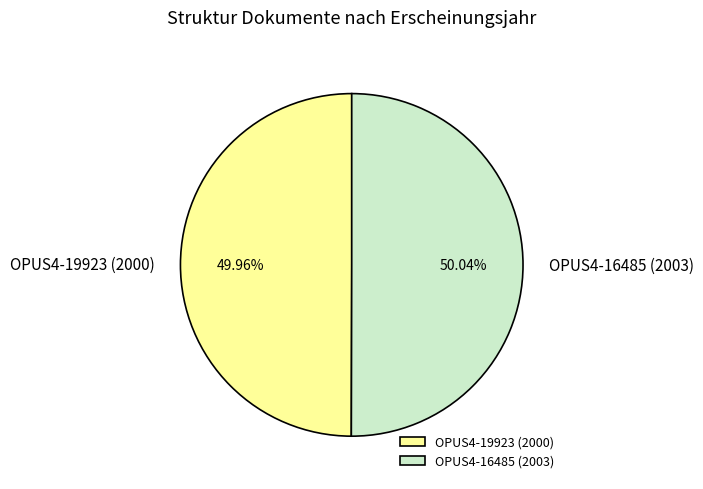

How many slices are in this pie chart?

2